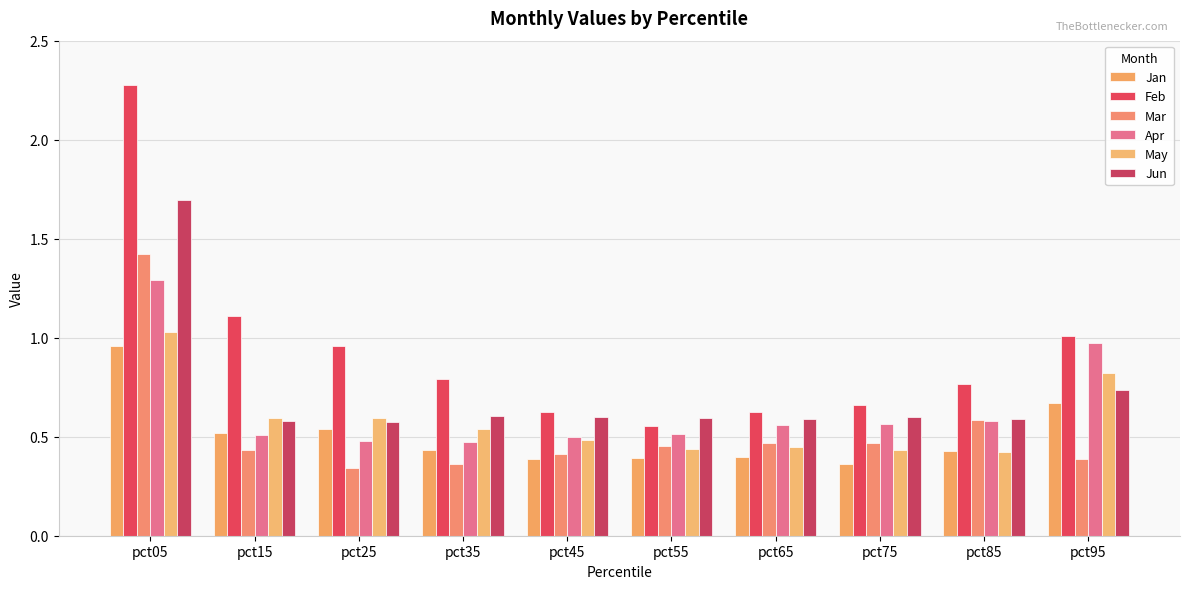

The value of Apr at pct15 is 0.8. True or false?

False